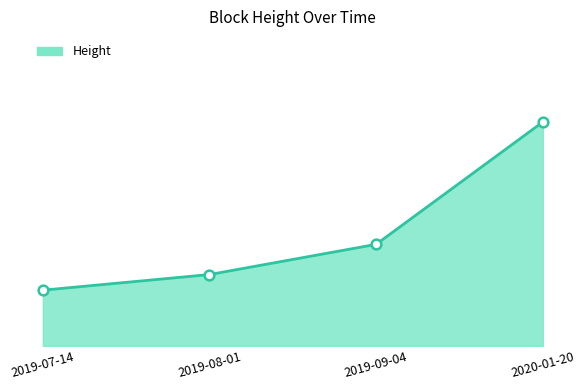

What is the change in value from 2019-07-14 to 2019-09-04?

+18517